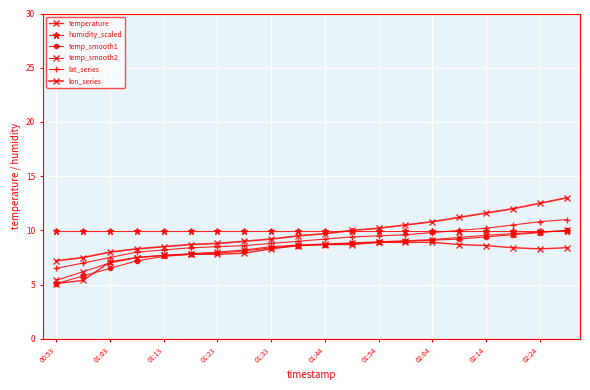

How many distinct data groups are displayed?

6